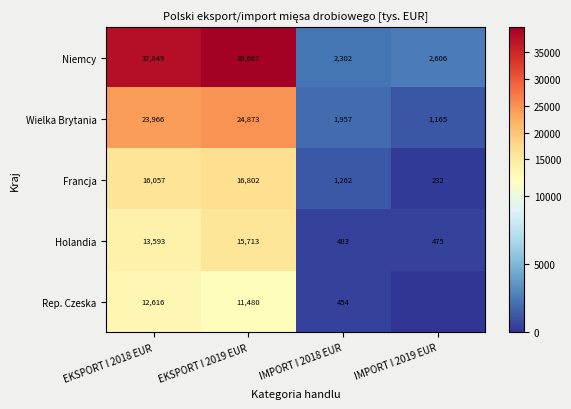

What is the approximate value of Wielka Brytania at EKSPORT I 2019 EUR, to the nearest 100?

24900